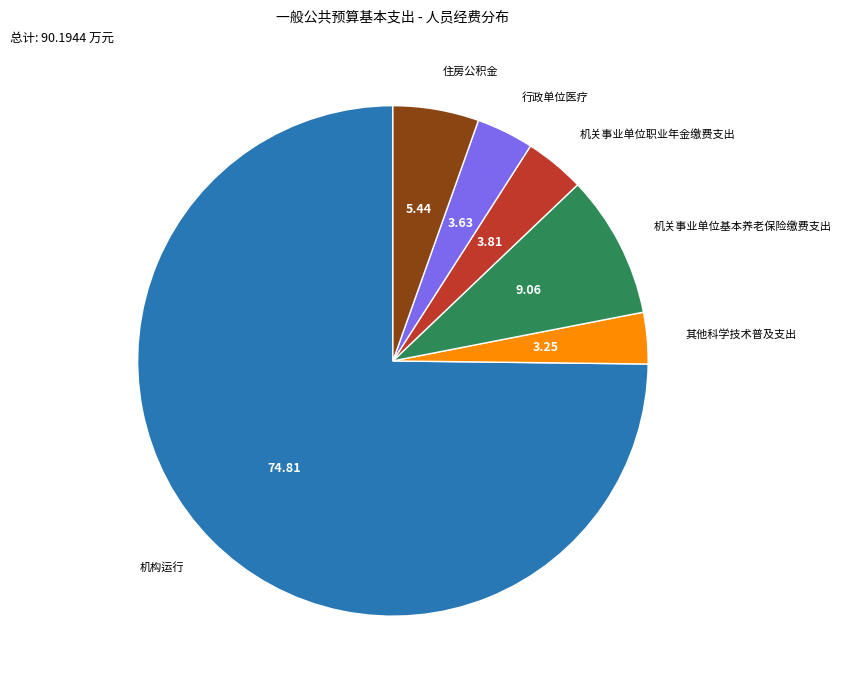

Is there a majority slice in this chart?

Yes